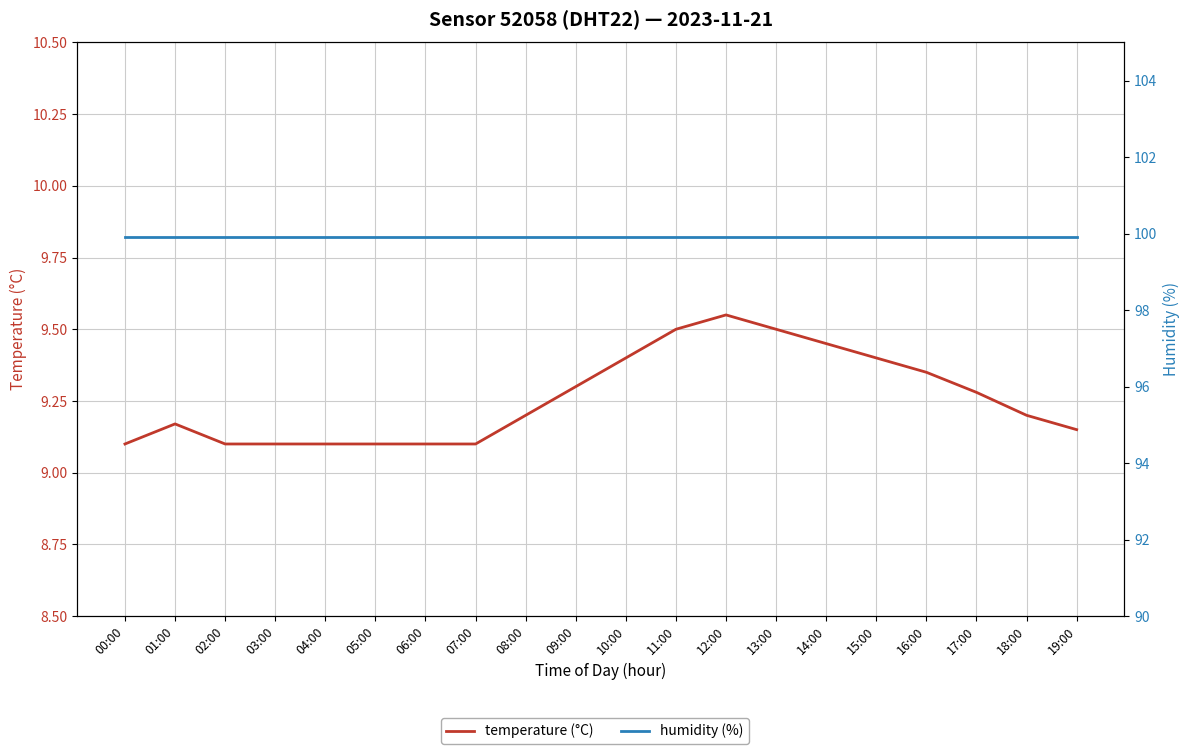

What is the maximum value shown in the chart?

99.9